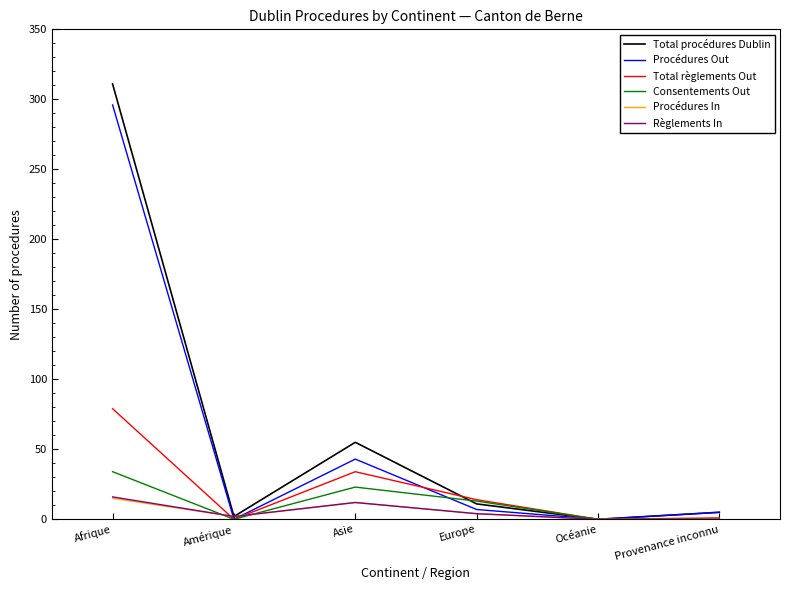

How many interior local peaks does the Procédures Out series have?

1